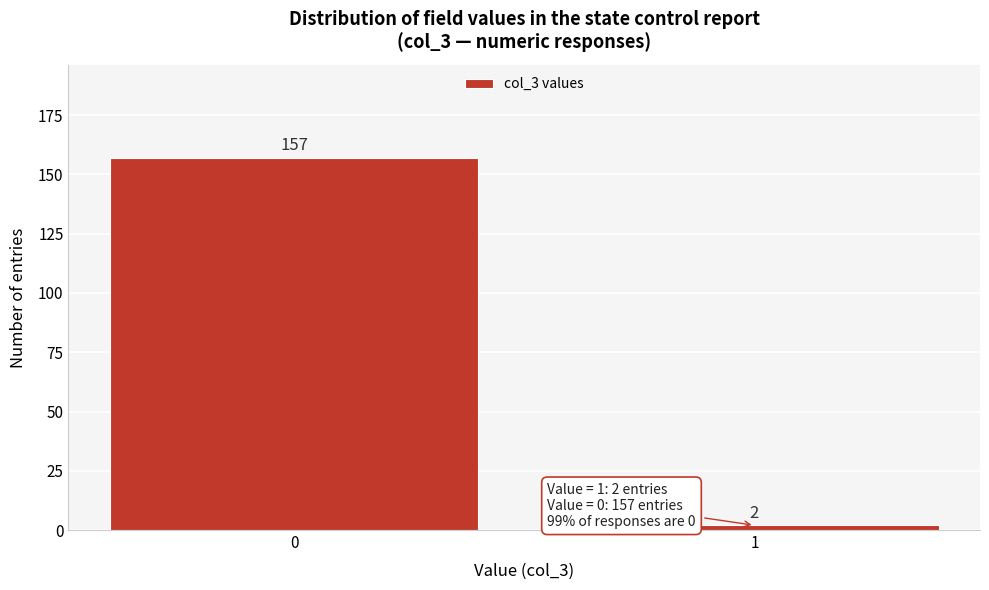

Reading right to left, list all the values displayed in this chart.

2	157